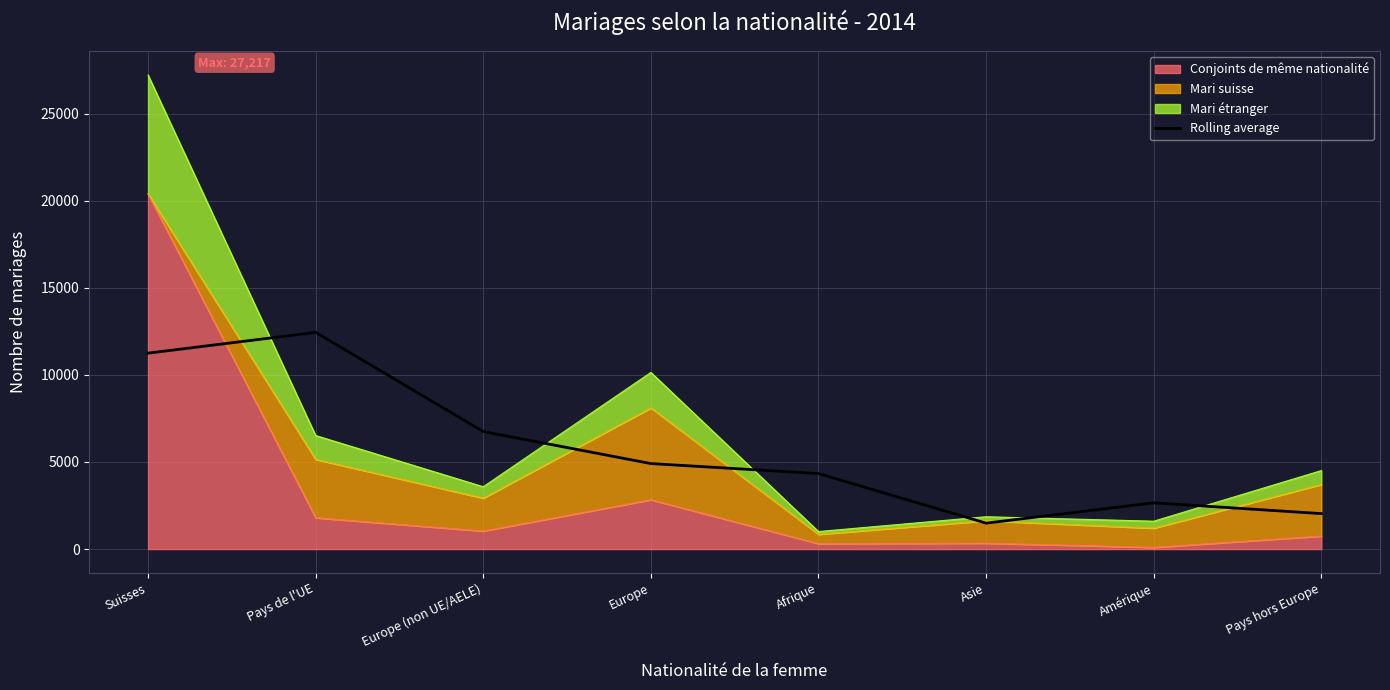

At which category does the data reach its first local valley?

Asie